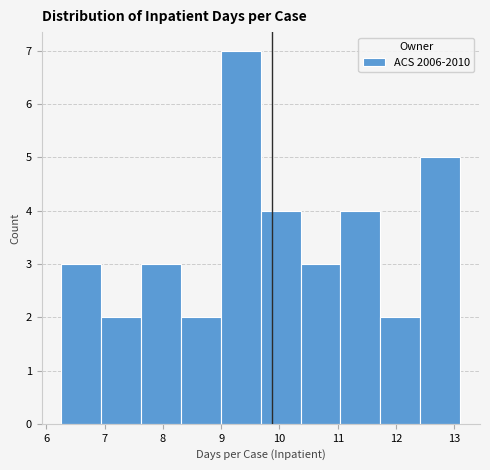

Reading left to right, transcribe this chart: for each bar, give the range it covers on the x-axis and its height. Neither the bar edges nor the heights are printed on the chart, so give them approximately, as read against the axes.

6.3 to 6.9: 3
6.9 to 7.6: 2
7.6 to 8.3: 3
8.3 to 9.0: 2
9.0 to 9.7: 7
9.7 to 10.4: 4
10.4 to 11.0: 3
11.0 to 11.7: 4
11.7 to 12.4: 2
12.4 to 13.1: 5